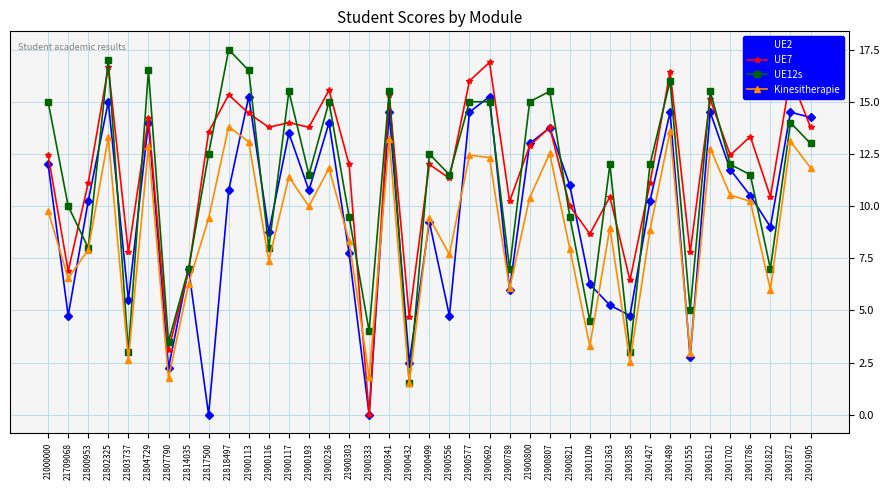

Which series has the largest range (max minus min)?

UE7